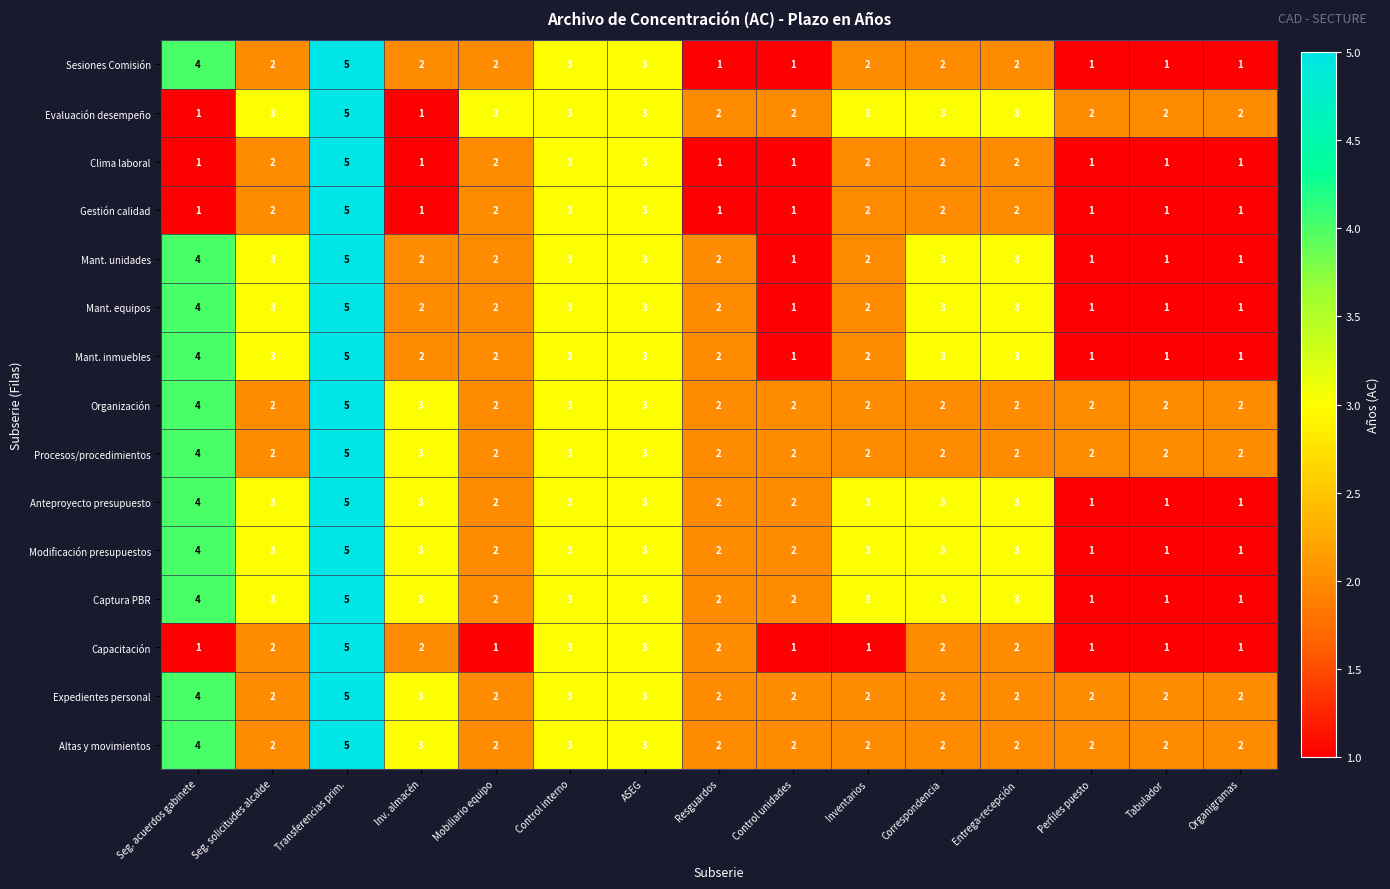

Is the value of Anteproyecto presupuesto at Seg. acuerdos gabinete greater than the value of Expedientes personal at Tabulador?

Yes